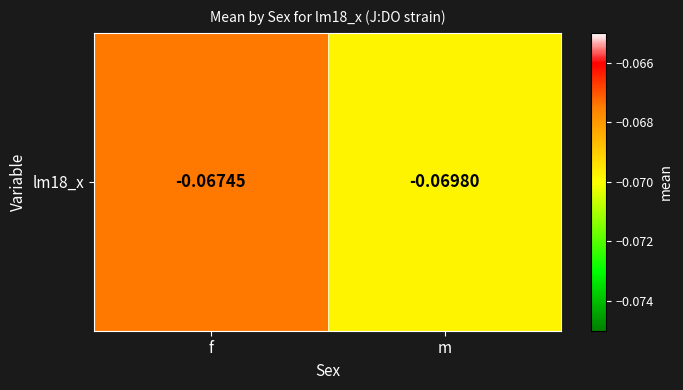

What value does the data have at f?

-0.1